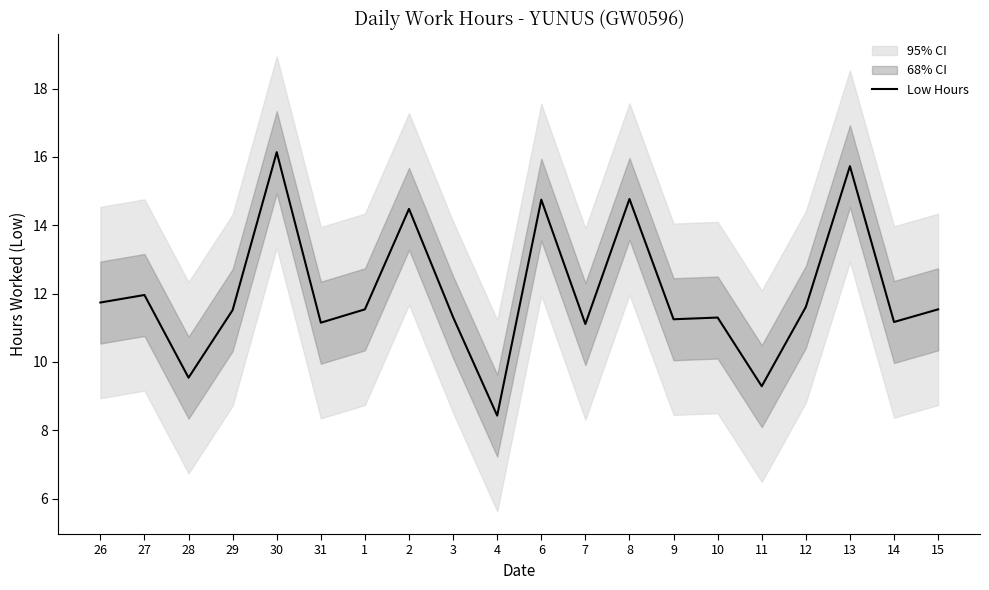

Which has a higher value, 4 or 10?

10